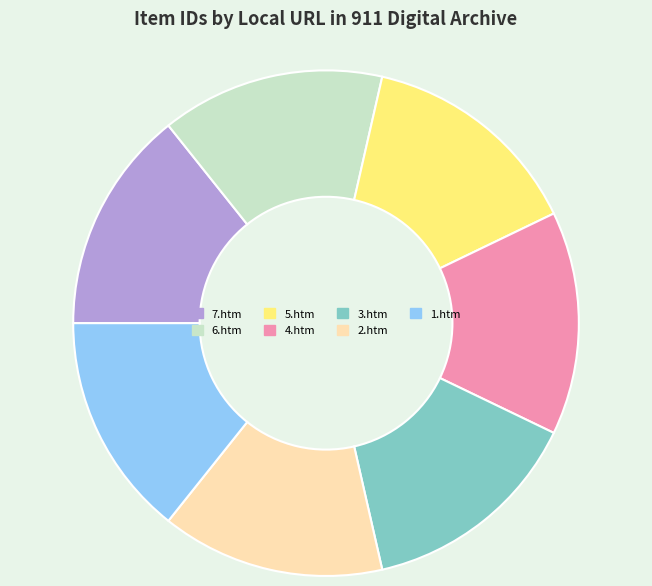

Is the sum of 2.htm and 7.htm greater than half?

No